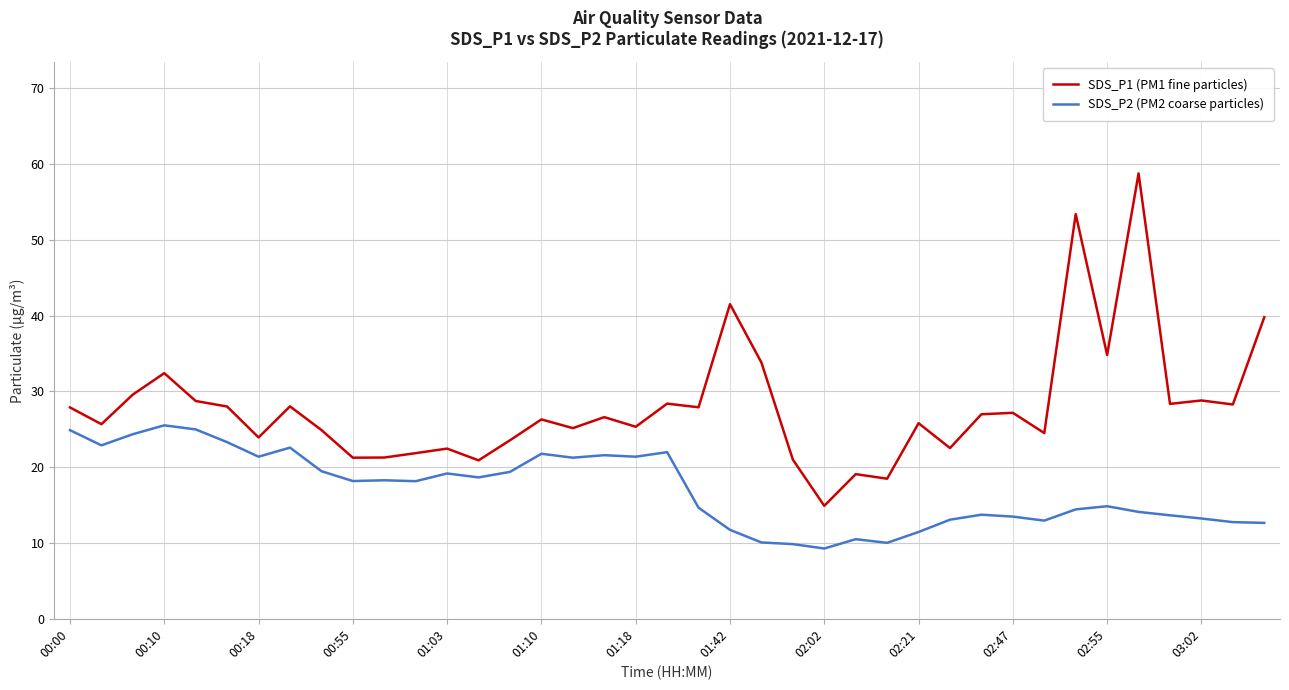

What is the highest value of the SDS_P1 (PM1 fine particles) series?

58.8